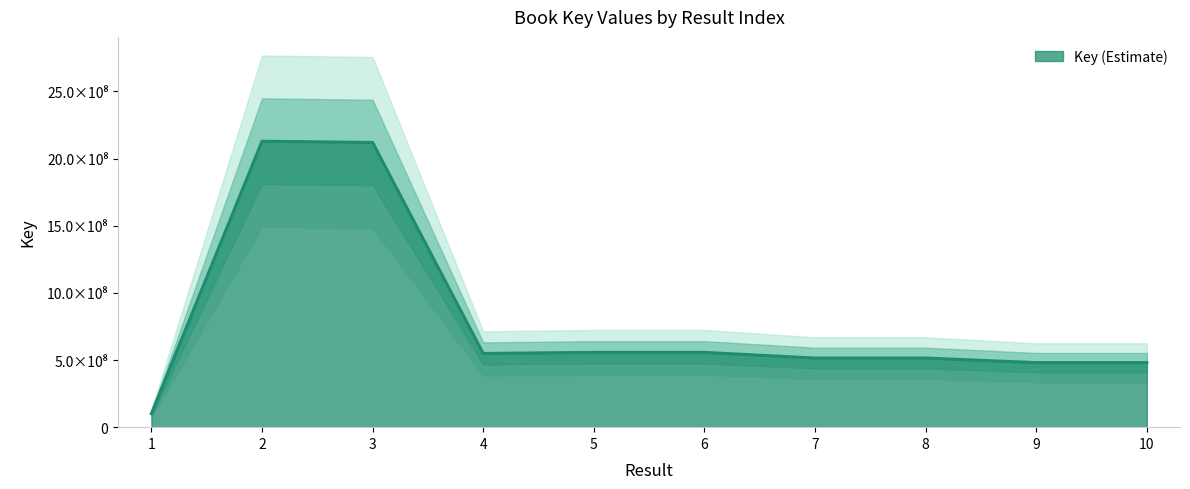

Reading left to right, what are all the values shown in this chart?

1=100768335	2=2128791795	3=2119915516	4=548838042	5=556847578	6=556847610	7=514558539	8=514558217	9=480390185	10=480390216